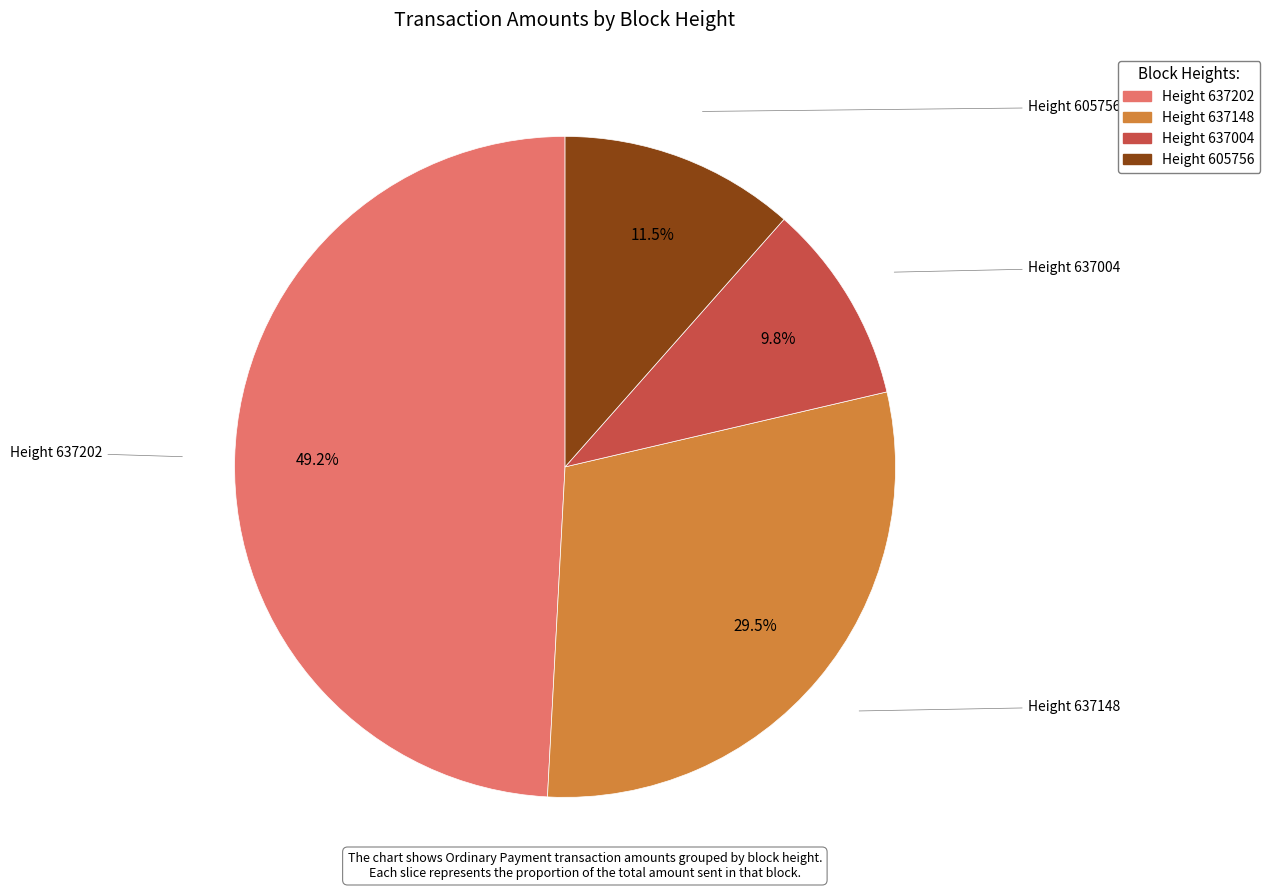

What percentage is NOT represented by Height 637148?

70.5%